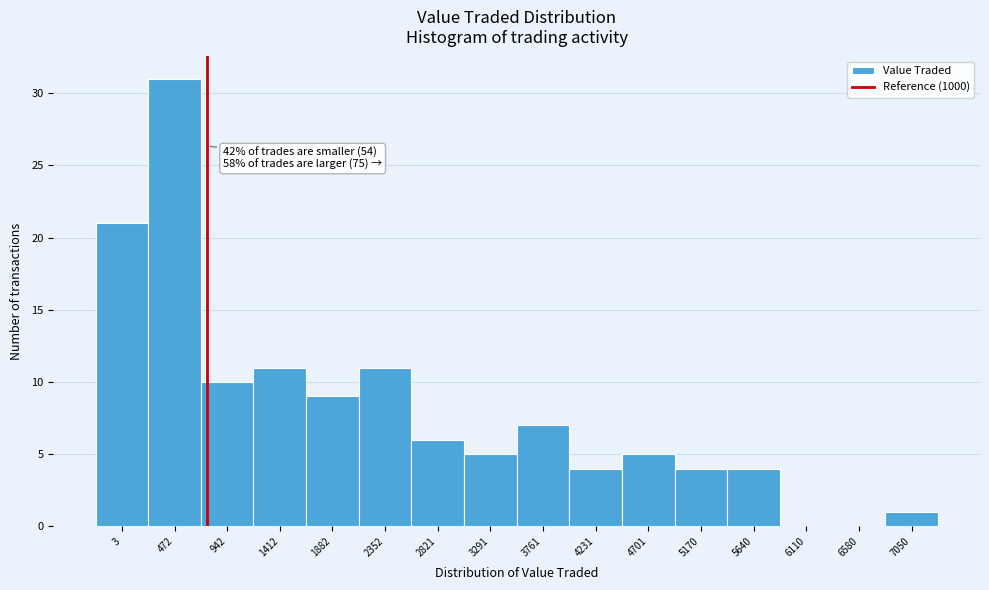

Reading left to right, transcribe all the data shown in this chart.

3=21	472=31	942=10	1412=11	1882=9	2352=11	2821=6	3291=5	3761=7	4231=4	4701=5	5170=4	5640=4	6110=0	6580=0	7050=1